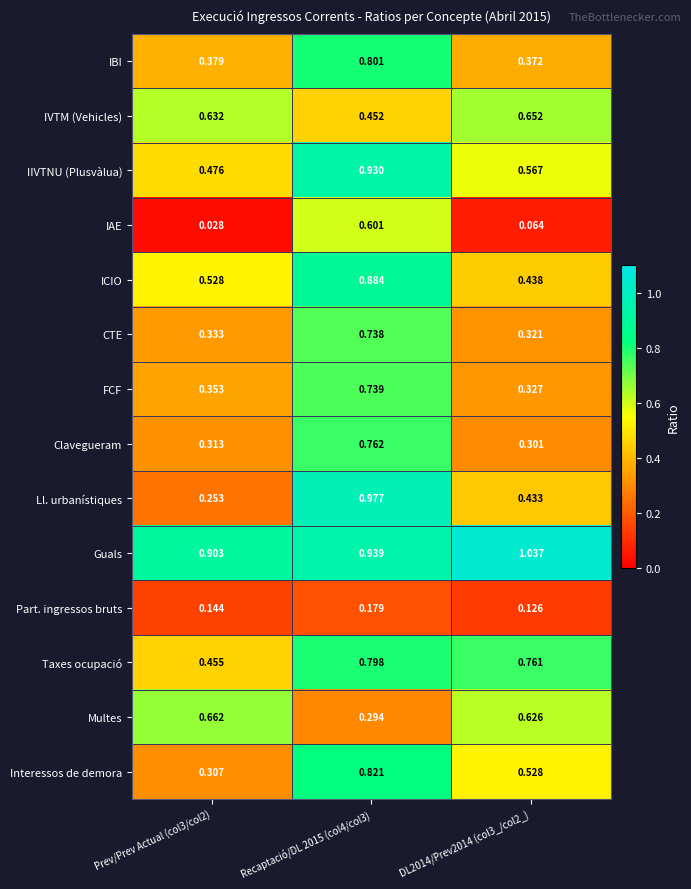

Which series has the largest range (max minus min)?

Ll. urbanístiques